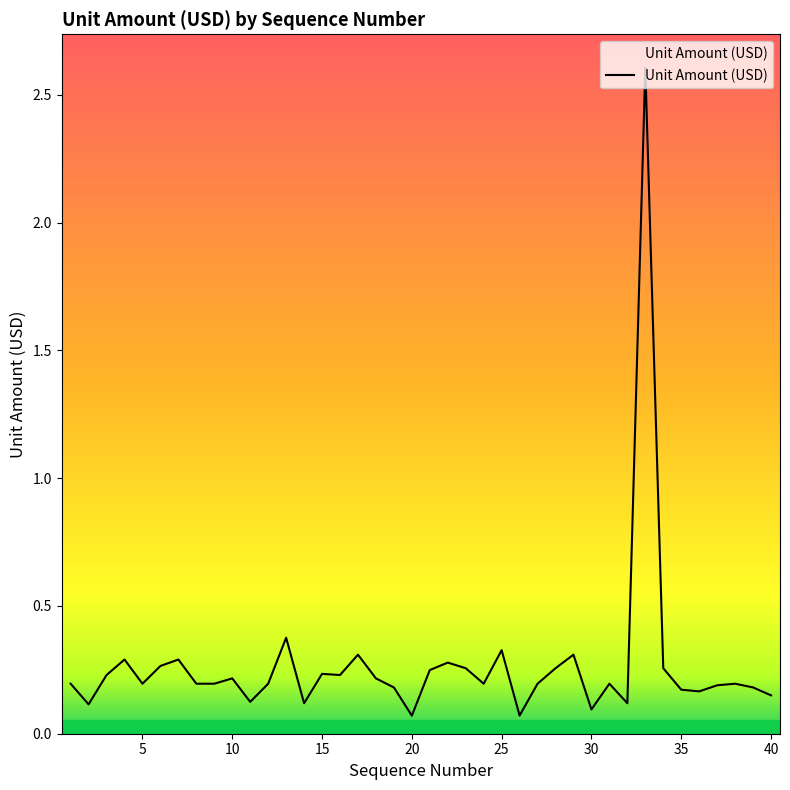

What is the maximum value shown in the chart?

2.6